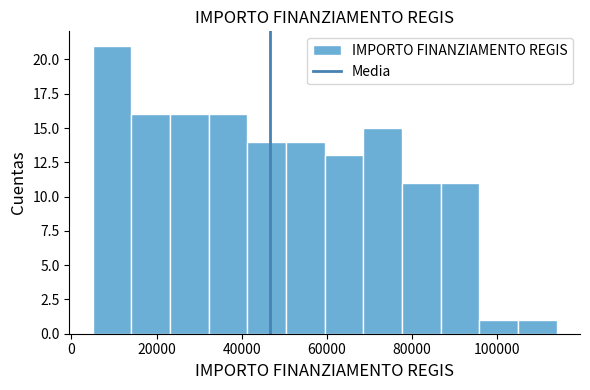

Over which range of the x-axis is the bar tallest?

6000 to 14000